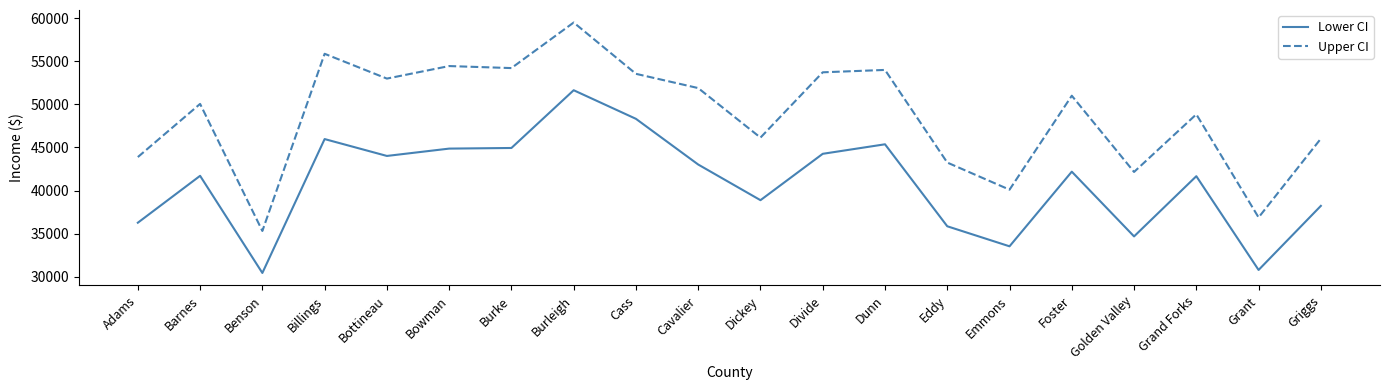

What is the lowest value of the Lower CI series?

30448